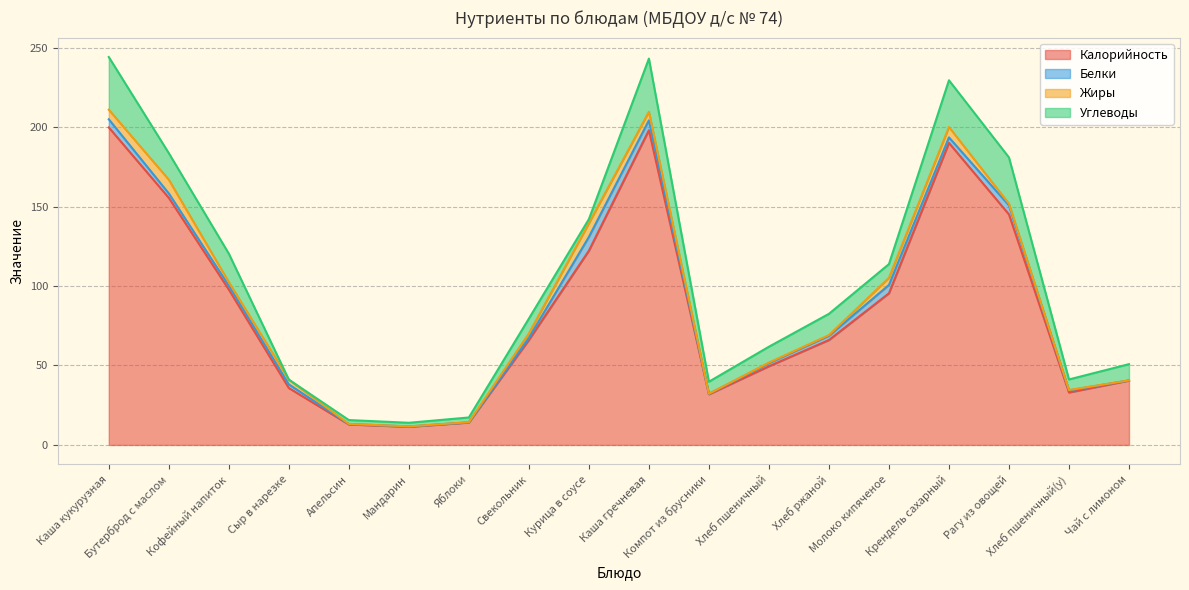

Rank the categories by Жиры value from lowest to highest.

Чай с лимоном, Апельсин, Мандарин, Компот из брусники, Яблоки, Хлеб пшеничный(у), Хлеб пшеничный, Хлеб ржаной, Рагу из овощей, Кофейный напиток, Свекольник, Сыр в нарезке, Молоко кипяченое, Каша гречневая, Каша кукурузная, Крендель сахарный, Курица в соусе, Бутерброд с маслом